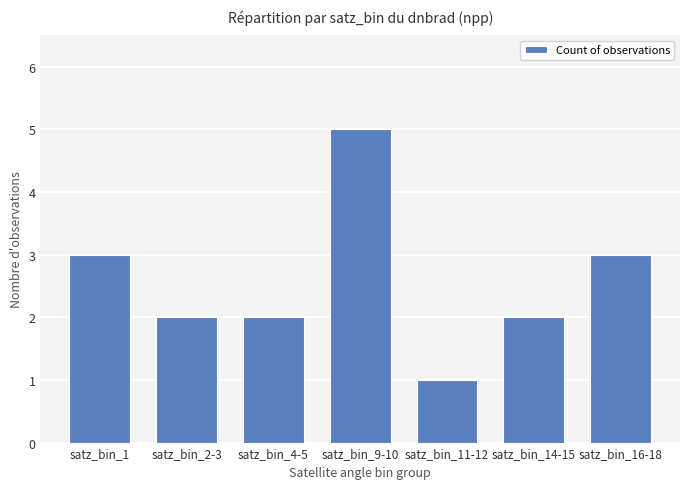

What is the sum of the values at satz_bin_1 and satz_bin_2-3?

5